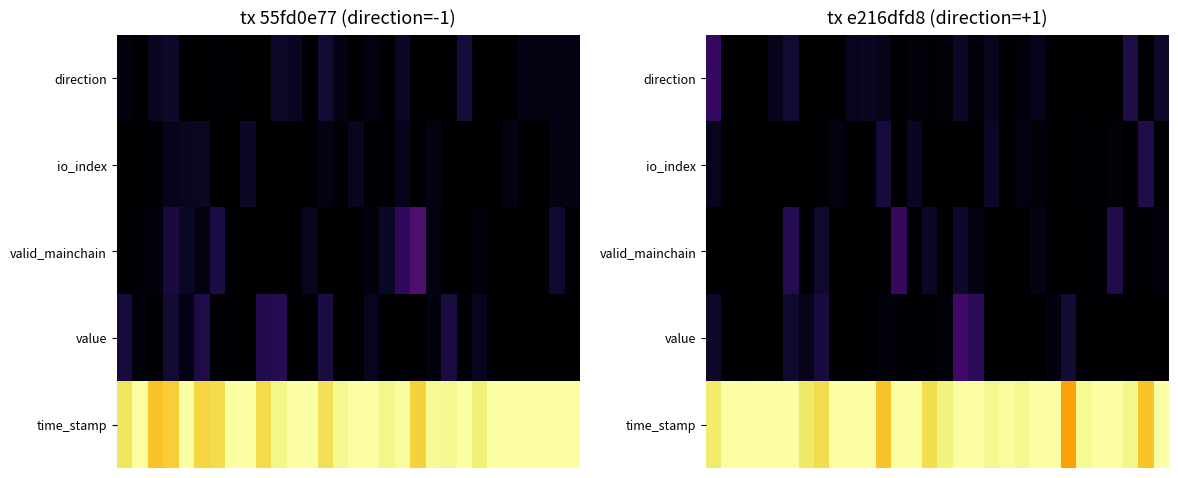

What is the difference between the maximum and minimum values in the time_stamp series?

0.2